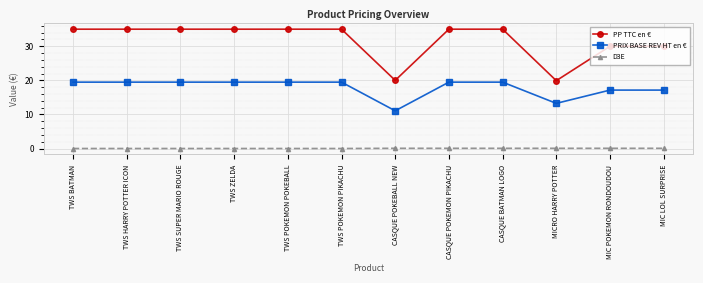

Does the chart display data point markers on the line(s)?

Yes